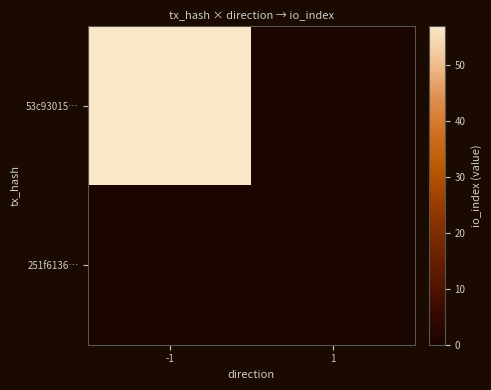

Reading left to right, transcribe all the data shown in this chart.

53c93015…: -1=57	1=0
251f6136…: -1=0	1=0